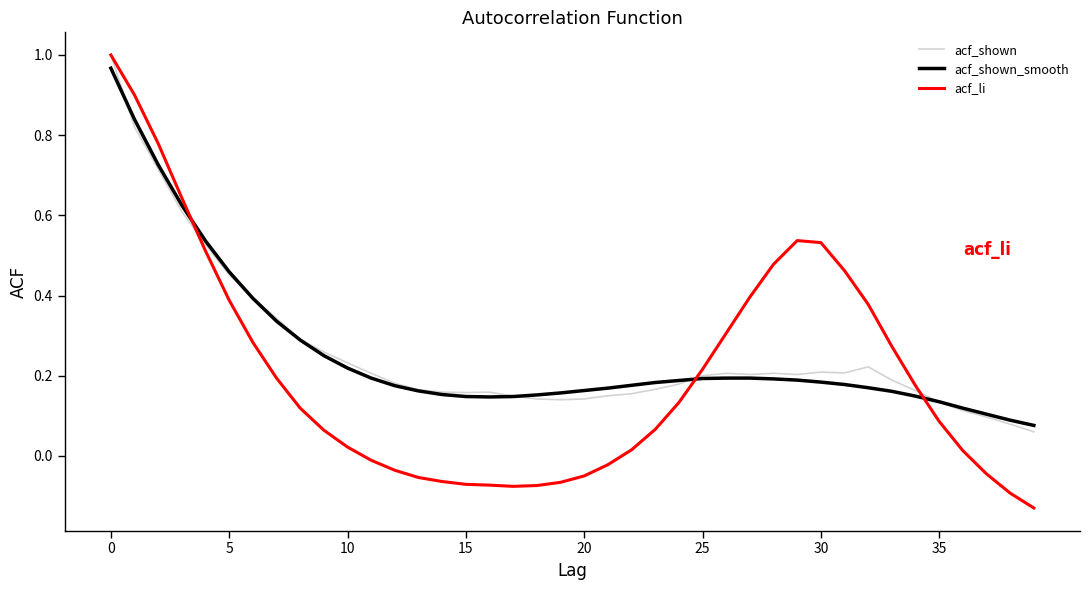

Which series has the widest spread of values?

acf_li